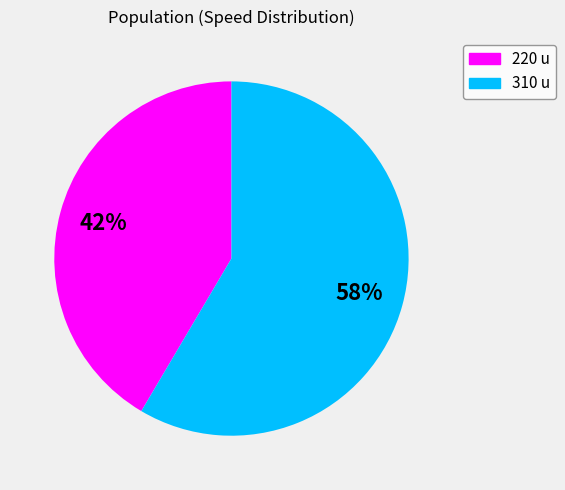

Approximately how many times larger is the value at 310 u compared to 220 u?

1.4